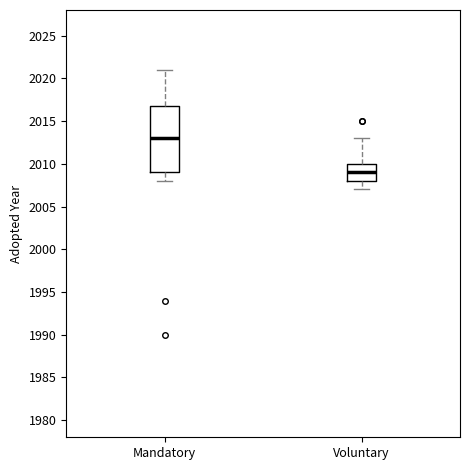

Where is the lower edge of the box for Voluntary on the y-axis? The values are not printed on the chart, so give them approximately, as read against the axis.

2008